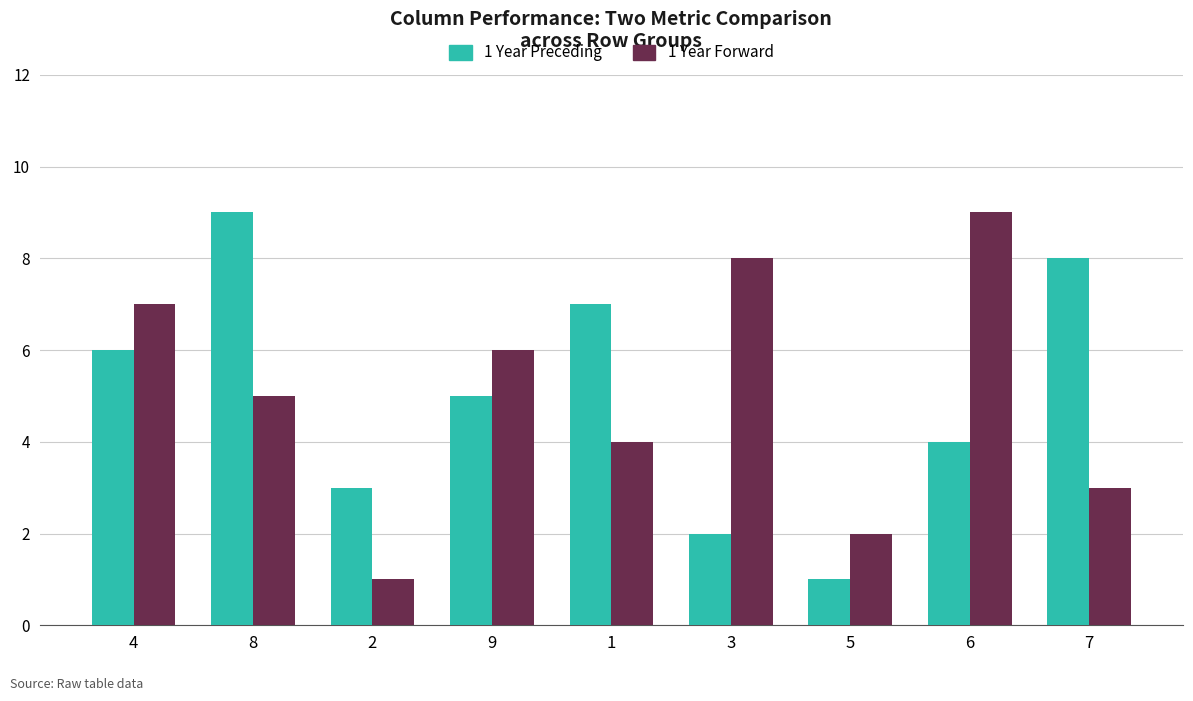

How many bars are there in each group?

2